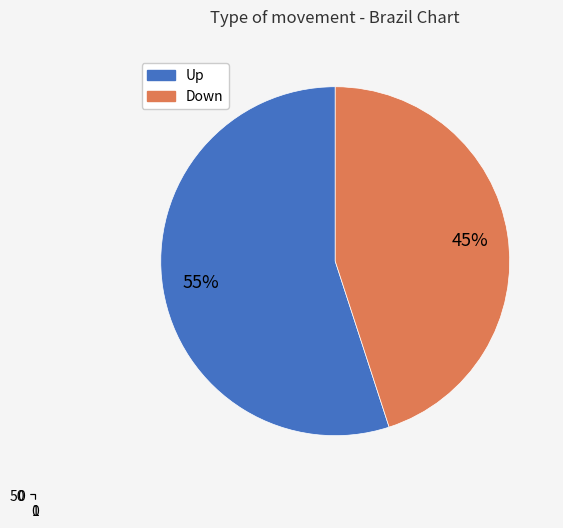

Which has a higher value, down or up?

up